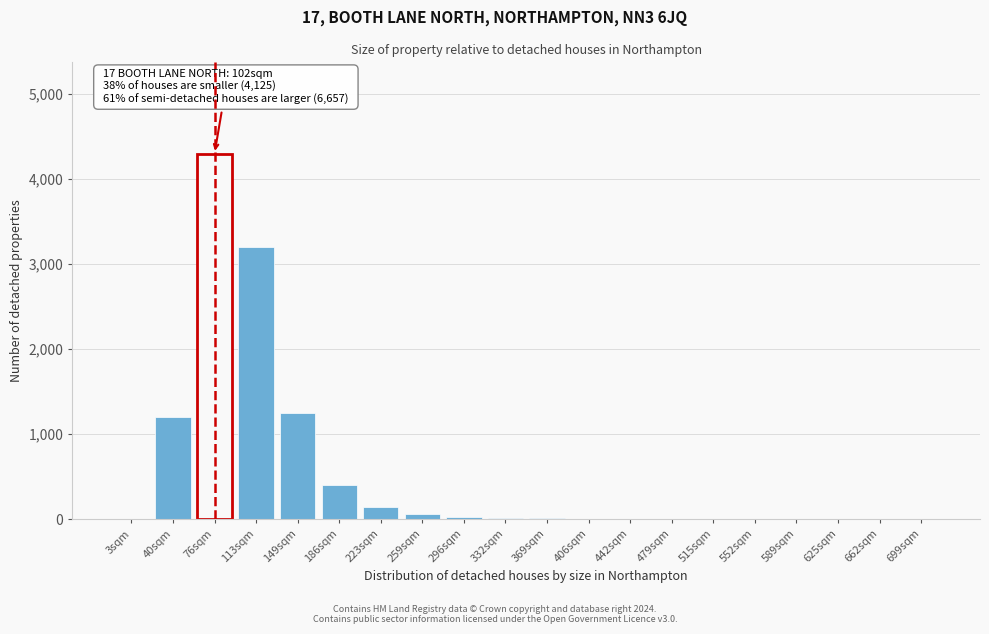

What is the sum of all values?

10642